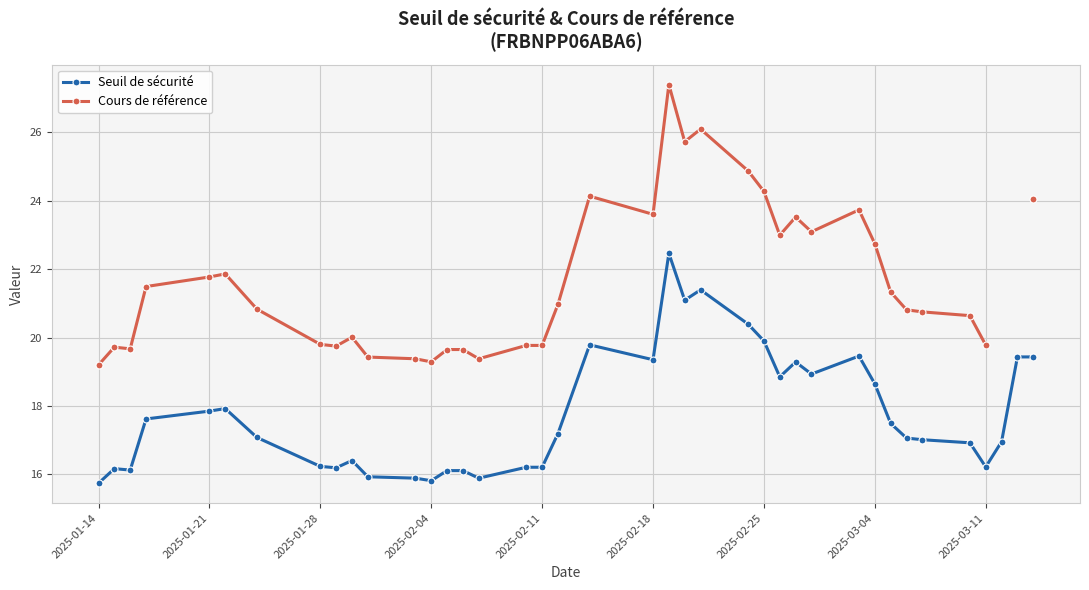

What are all the series names shown in the legend?

Seuil de sécurité, Cours de référence